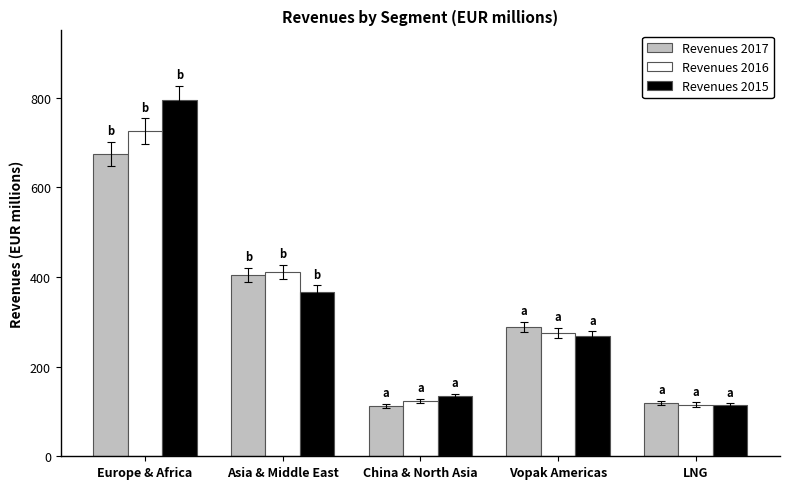

What position from the left is Asia & Middle East?

2